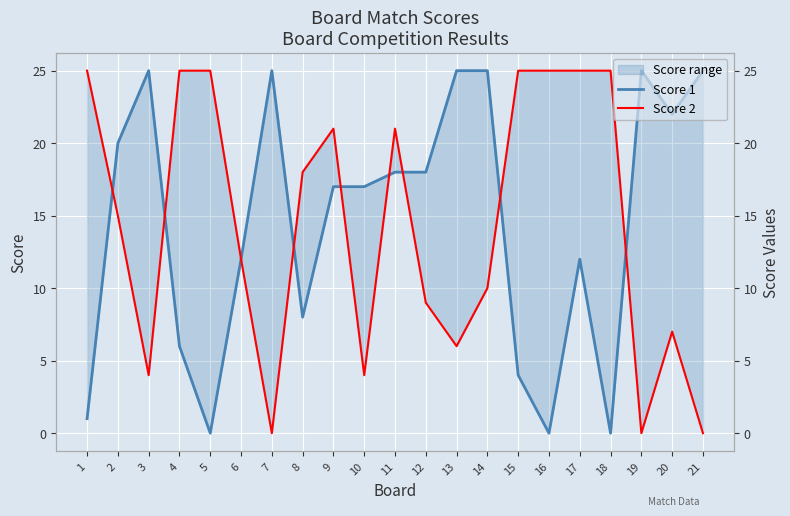

How many lines are shown in the chart?

2